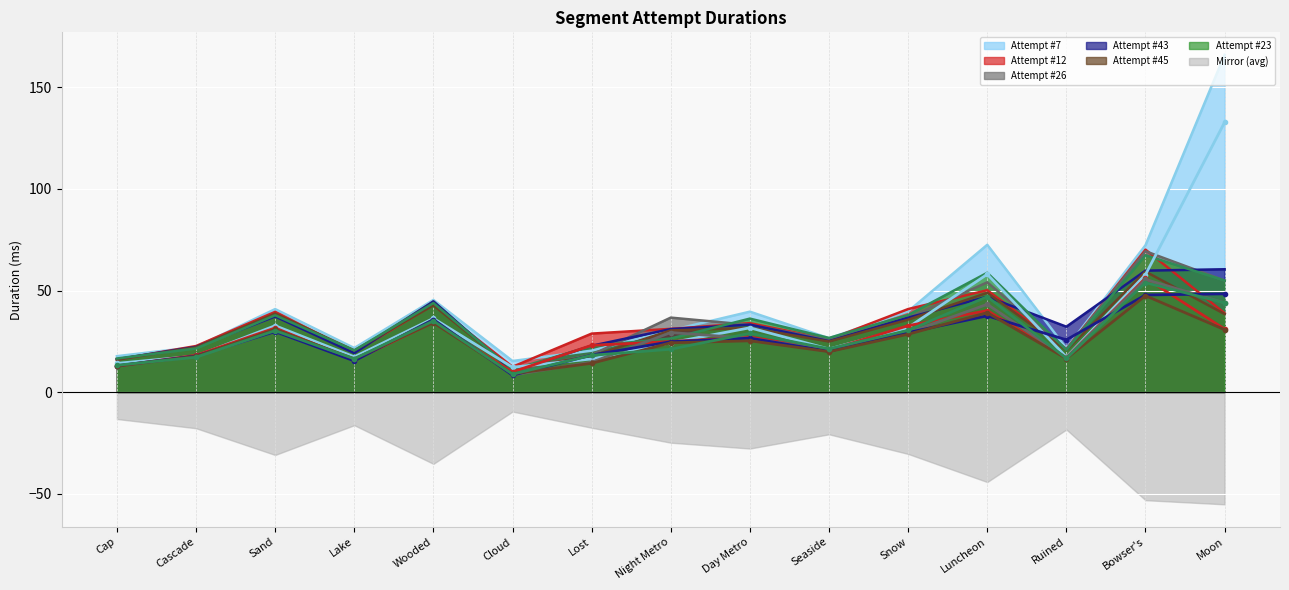

At which category is the sum across all series the highest?

Moon